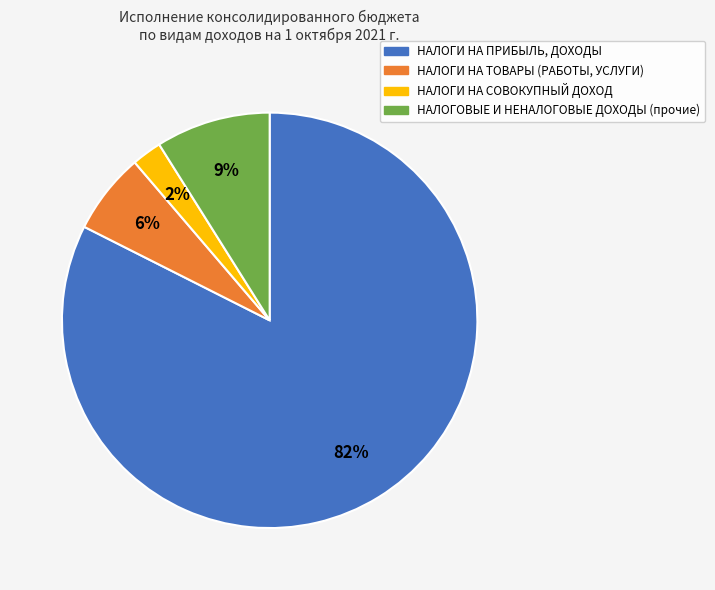

Which category has the smallest portion of the pie?

НАЛОГИ НА СОВОКУПНЫЙ ДОХОД